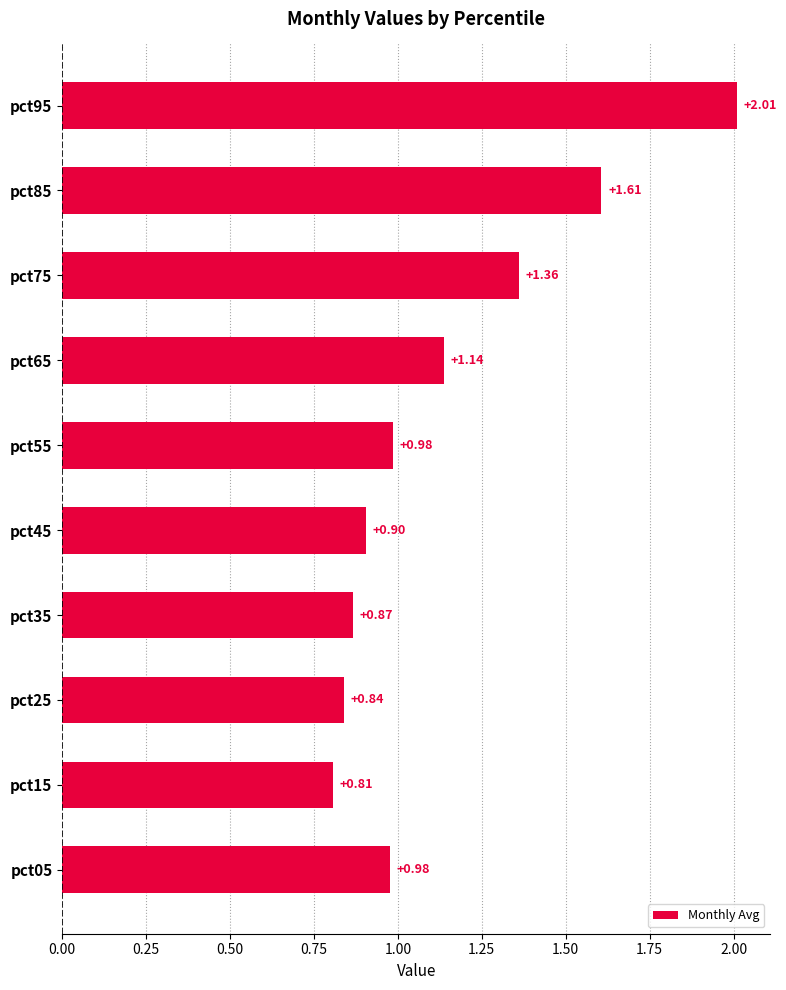

What is the ratio of the value at pct15 to the value at pct85?

0.5